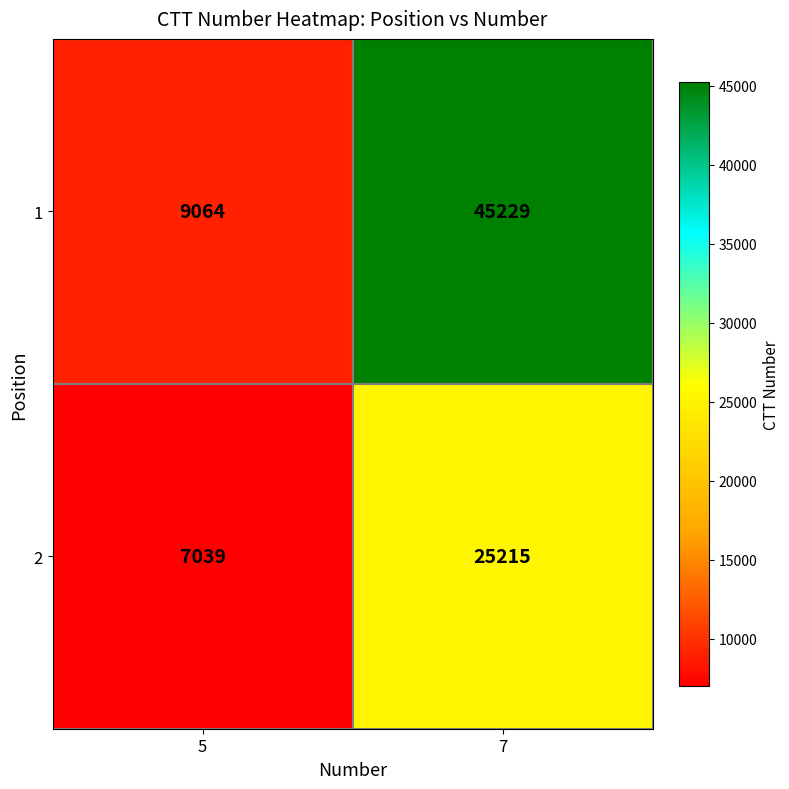

Which series has the largest range (max minus min)?

1